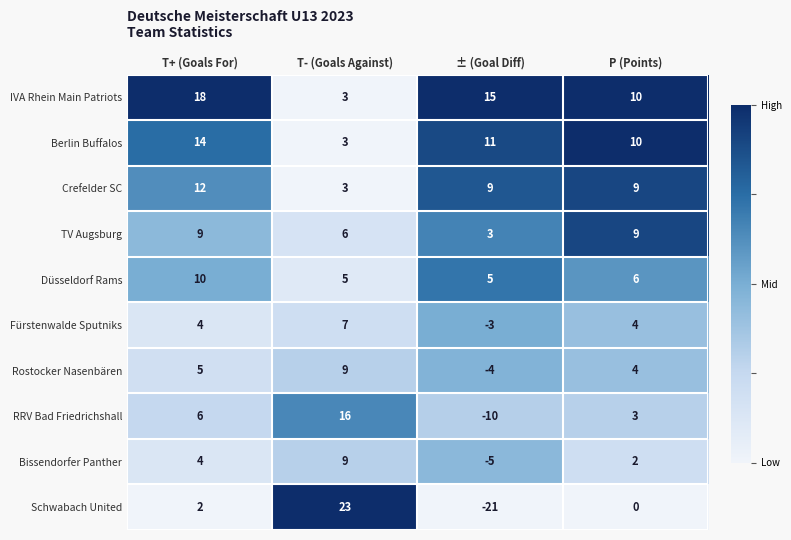

Is the value of TV Augsburg at T+ (Goals For) greater than the value of Bissendorfer Panther at P (Points)?

Yes